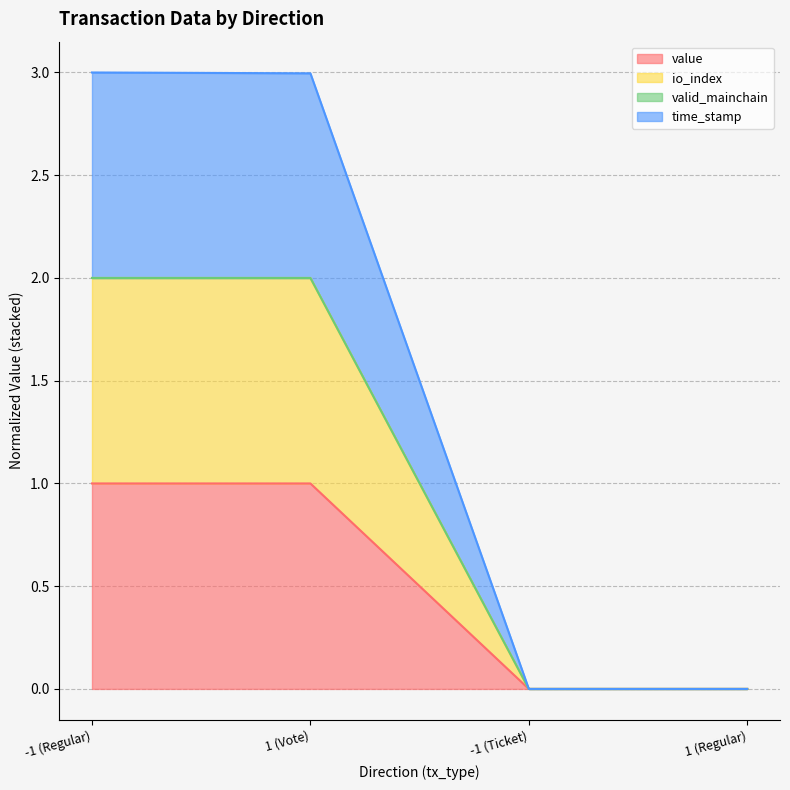

True or false: io_index and value intersect in this chart.

False